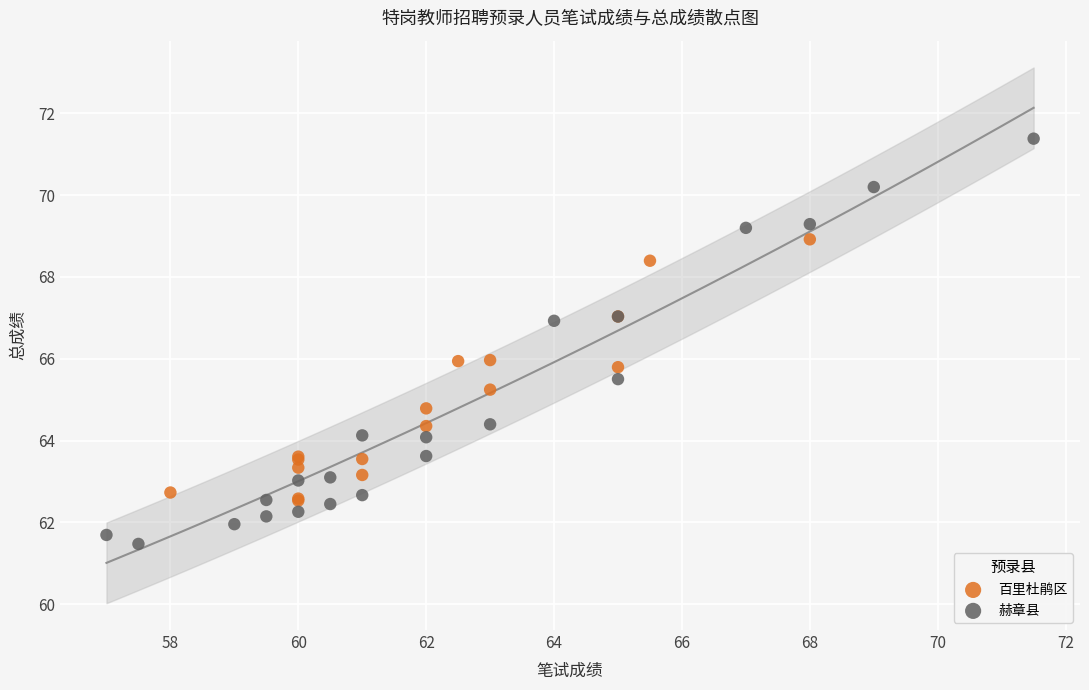

Which series has the largest Y range (max minus min)?

赫章县